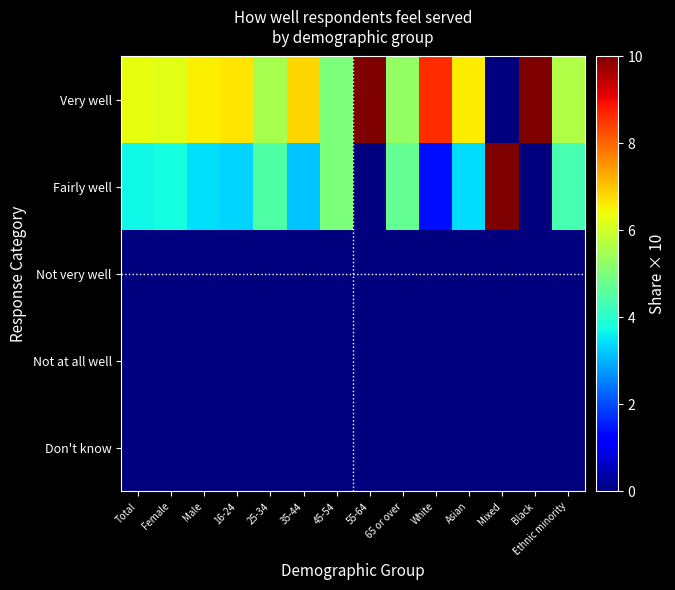

Reading left to right, extract all data points from this chart.

Very well: Total=6.3	Female=6.2	Male=6.5	16-24=6.7	25-34=5.5	35-44=6.8	45-54=5.0	55-64=10.0	65 or over=5.3	White=8.6	Asian=6.6	Mixed=0.0	Black=10.0	Ethnic minority=5.6
Fairly well: Total=3.7	Female=3.8	Male=3.5	16-24=3.3	25-34=4.5	35-44=3.2	45-54=5.0	55-64=0.0	65 or over=4.7	White=1.4	Asian=3.4	Mixed=10.0	Black=0.0	Ethnic minority=4.4
Not very well: Total=0.0	Female=0.0	Male=0.0	16-24=0.0	25-34=0.0	35-44=0.0	45-54=0.0	55-64=0.0	65 or over=0.0	White=0.0	Asian=0.0	Mixed=0.0	Black=0.0	Ethnic minority=0.0
Not at all well: Total=0.0	Female=0.0	Male=0.0	16-24=0.0	25-34=0.0	35-44=0.0	45-54=0.0	55-64=0.0	65 or over=0.0	White=0.0	Asian=0.0	Mixed=0.0	Black=0.0	Ethnic minority=0.0
Don't know: Total=0.0	Female=0.0	Male=0.0	16-24=0.0	25-34=0.0	35-44=0.0	45-54=0.0	55-64=0.0	65 or over=0.0	White=0.0	Asian=0.0	Mixed=0.0	Black=0.0	Ethnic minority=0.0